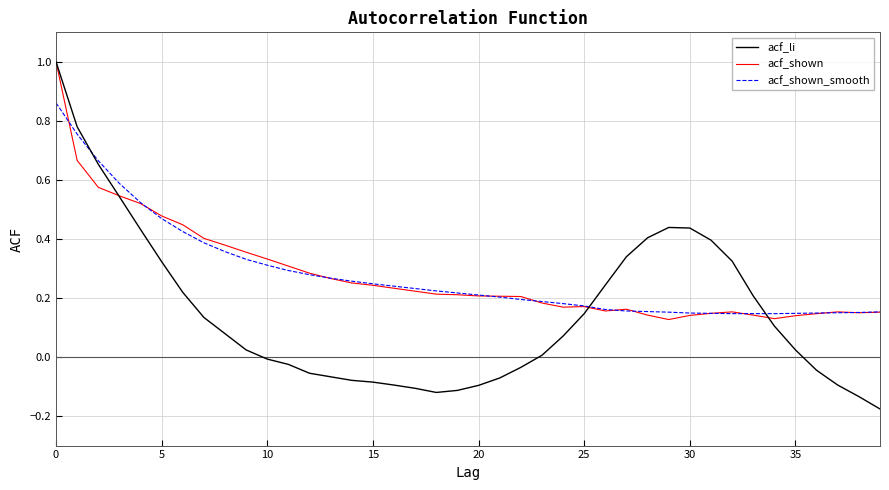

Which series has the widest spread of values?

acf_li